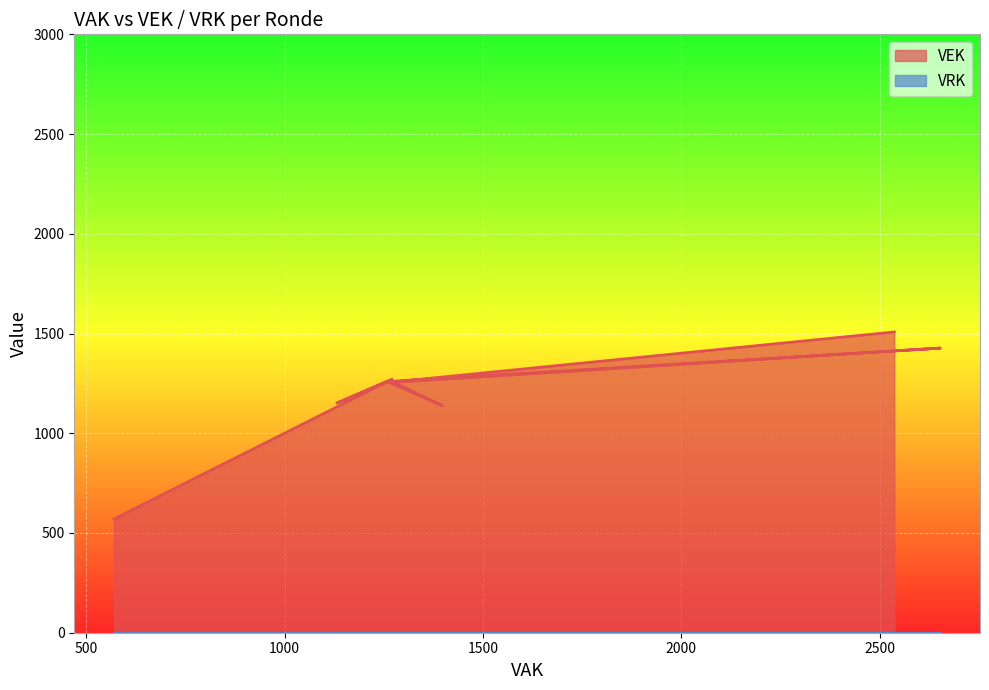

What is the sum of all values?

32770